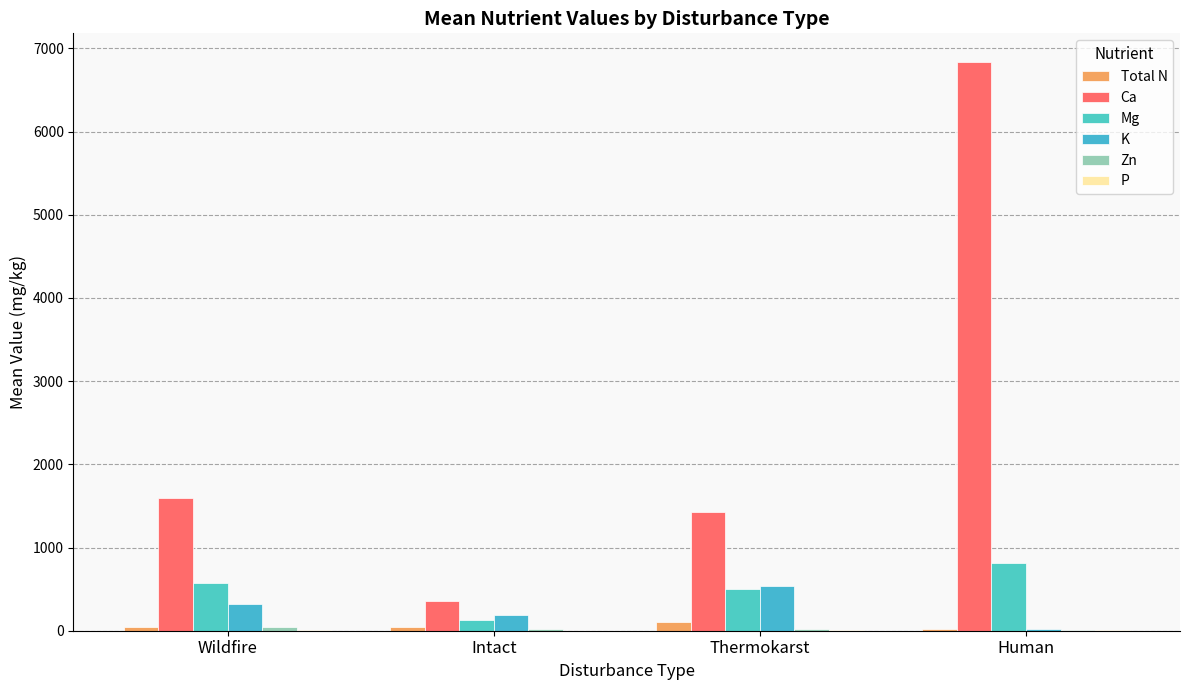

Which series has the widest spread of values?

Ca